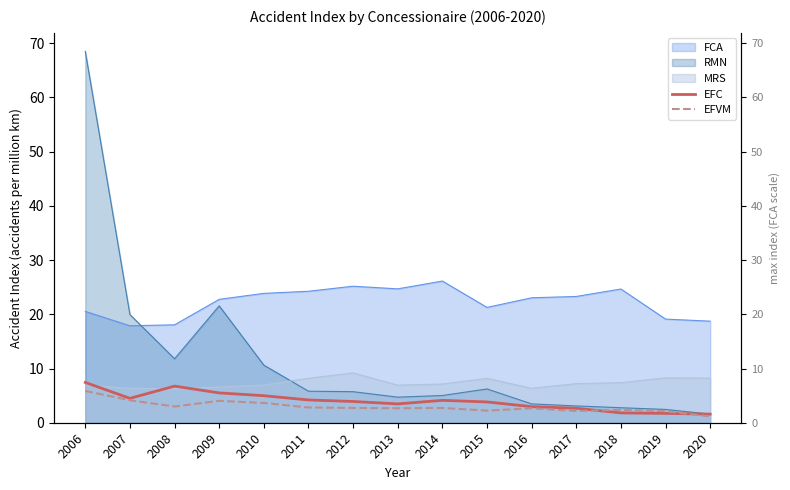

True or false: EFVM has more than 2 points higher than both neighbors.

True